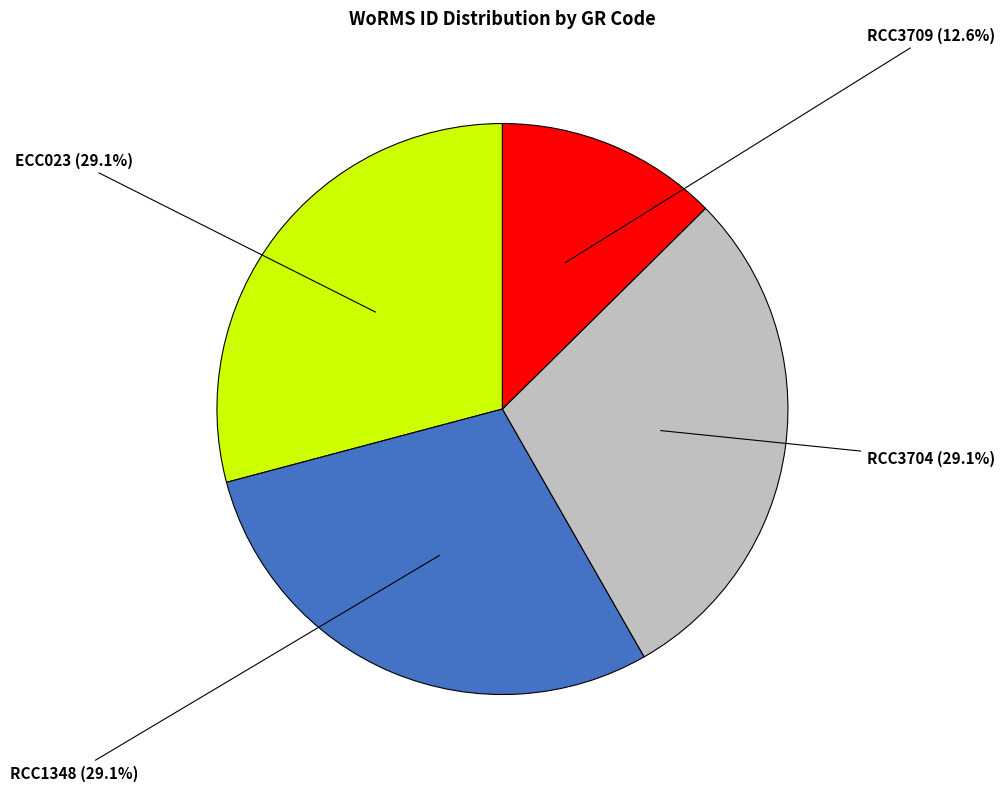

Combined, what portion of the pie is RCC3709 and RCC1348?

41.7%